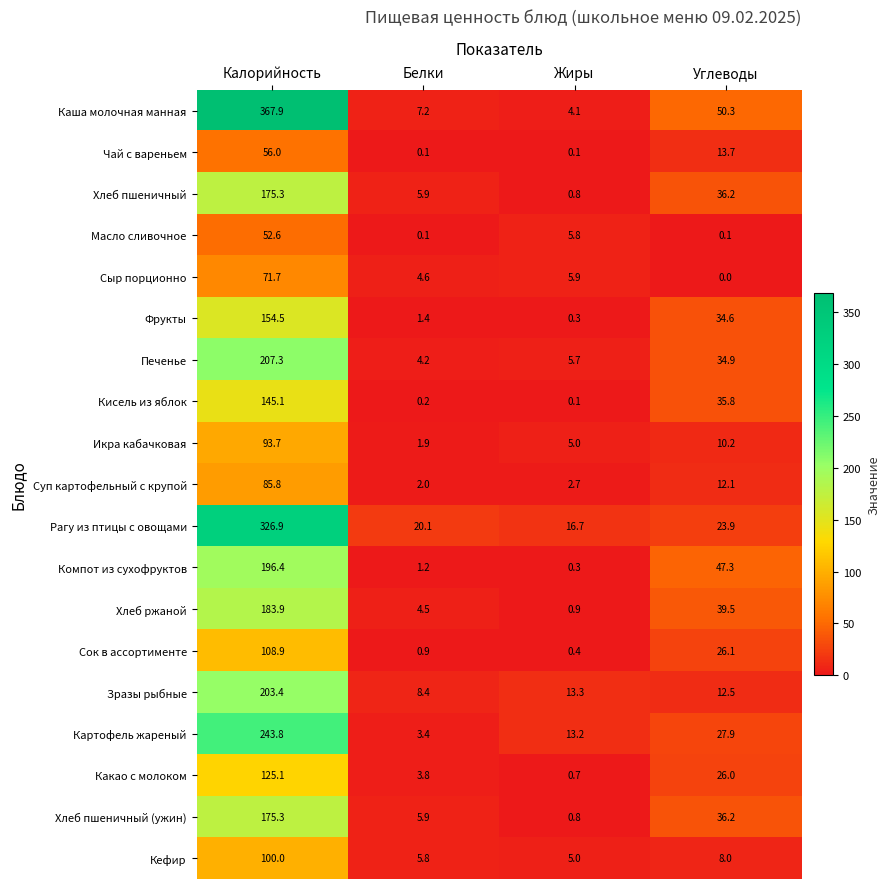

At which category is the sum across all series the highest?

Калорийность